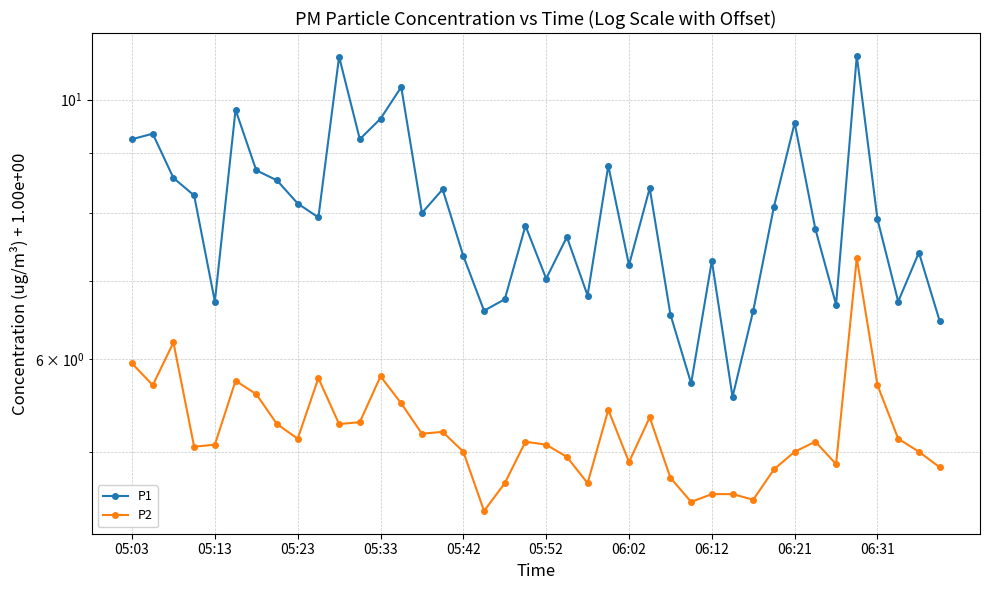

At which category is the sum across all series the highest?

35